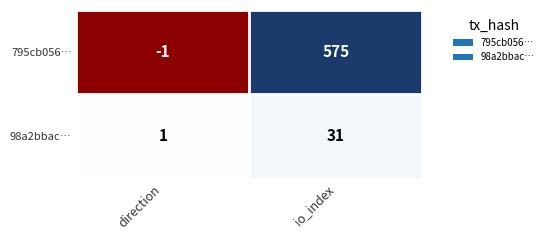

Which series changed the most between direction and io_index?

795cb056…